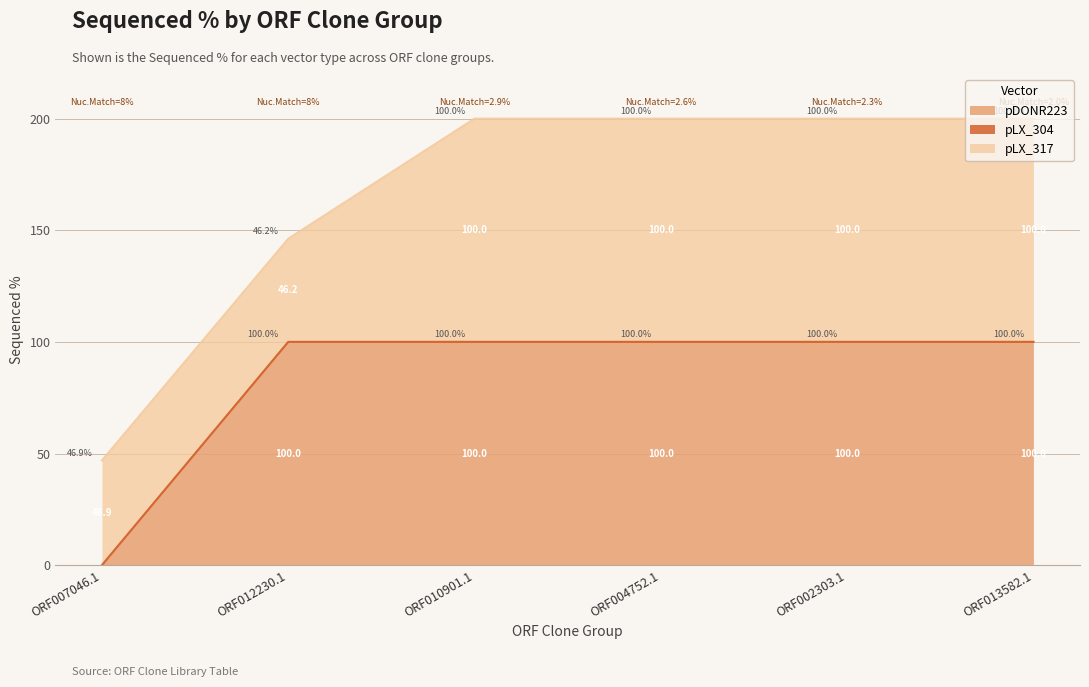

True or false: pLX_304 has a value of 0.0 at ORF002303.1.

True